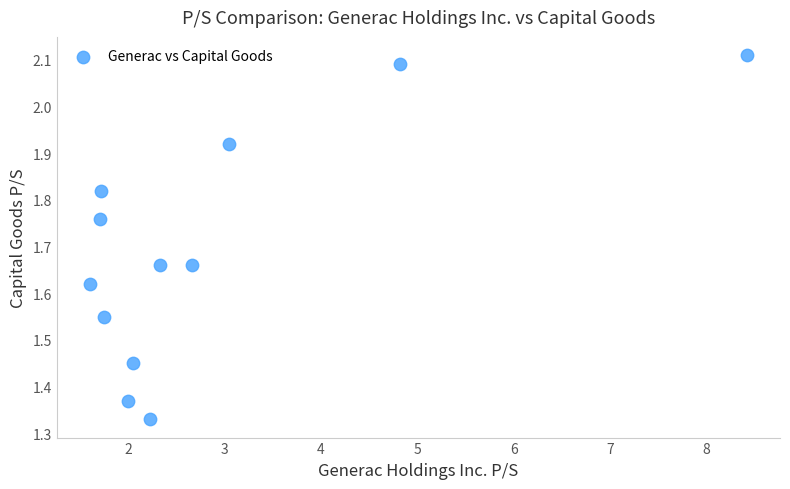

What is the range of X values (max minus min)?

6.8